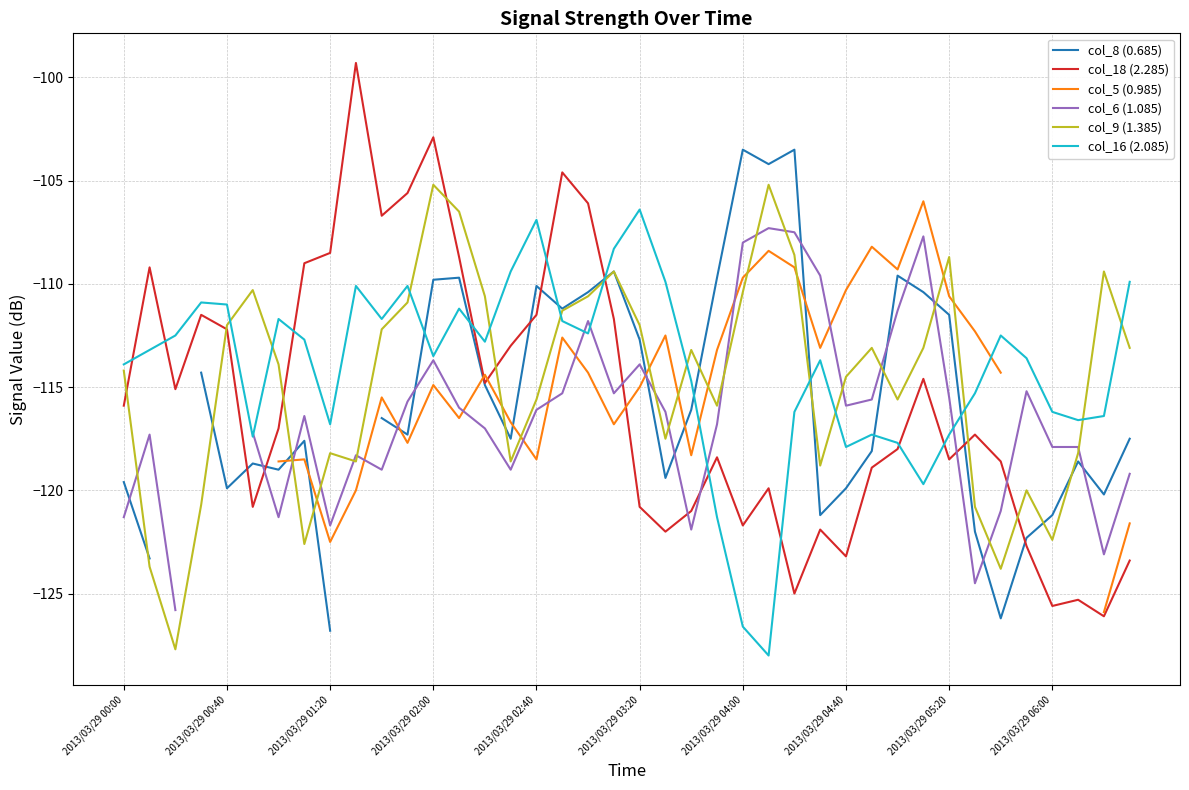

True or false: col_18 (2.285) has more than 2 points higher than both neighbors.

True